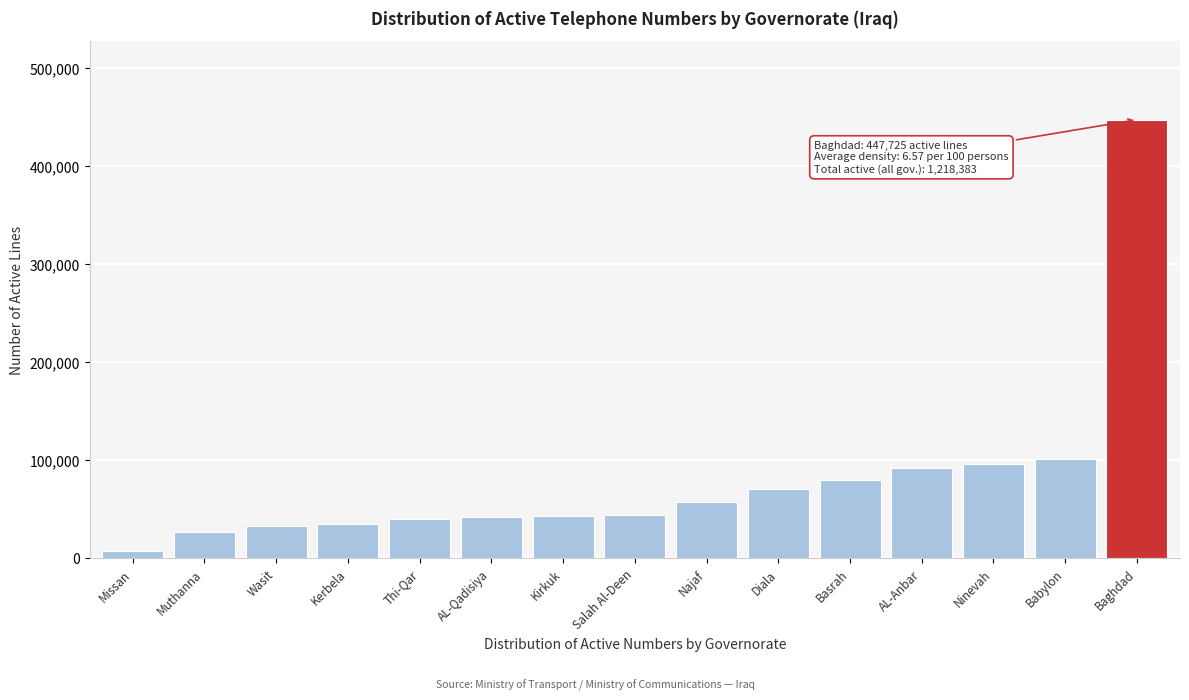

What is the label of the 6th bar from the left?

AL-Qadisiya